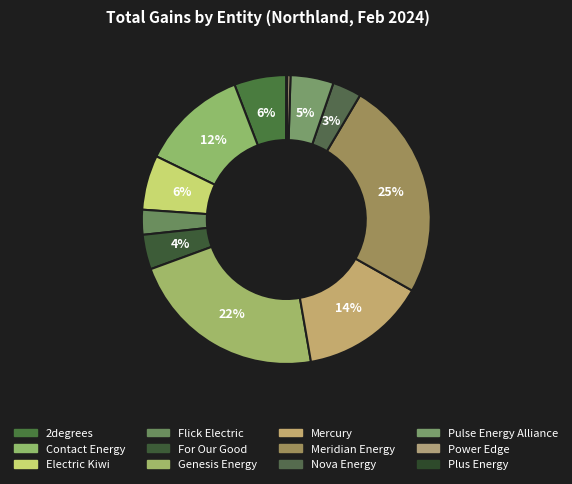

The 2degrees slice represents 6% of the pie. True or false?

True